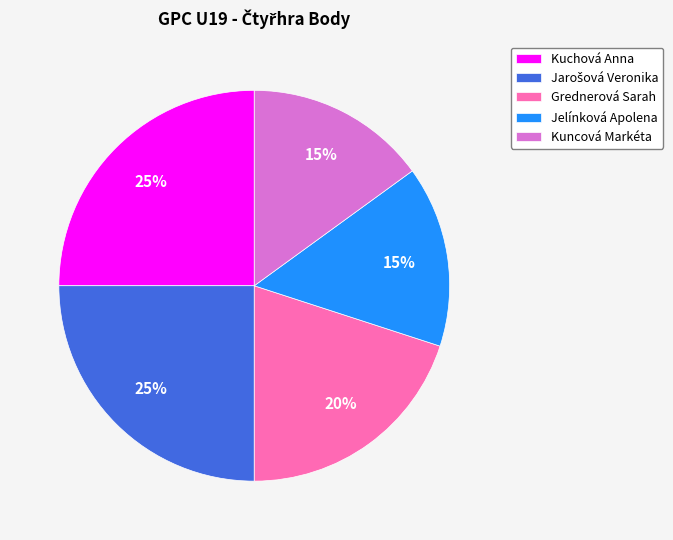

Does Jelínková Apolena account for over 50% of the chart?

No